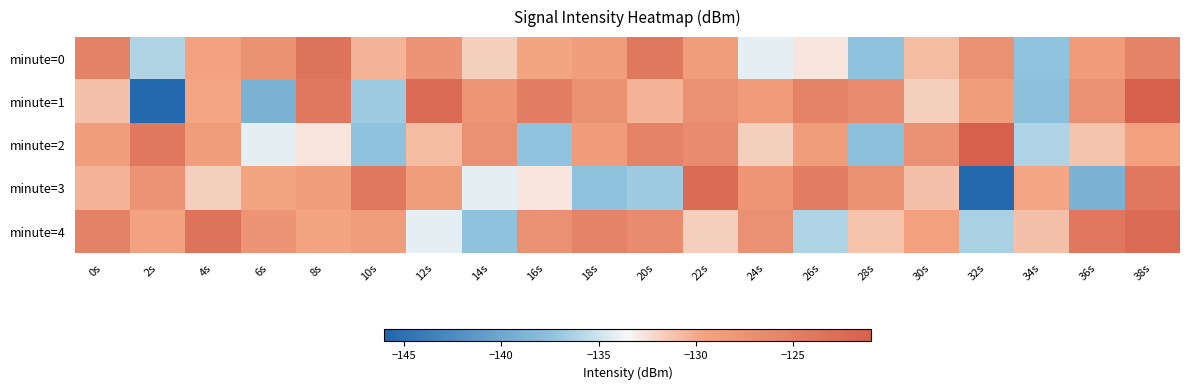

Reading right to left, extract all data points from this chart.

minute=0: 38s=-125.6	36s=-128.7	34s=-137.4	32s=-127.3	30s=-130.8	28s=-137.4	26s=-132.6	24s=-134.1	22s=-128.9	20s=-124.1	18s=-128.9	16s=-129.7	14s=-131.7	12s=-127.7	10s=-130.5	8s=-123.5	6s=-127.4	4s=-129.5	2s=-136.1	0s=-125.4
minute=1: 38s=-121.0	36s=-127.3	34s=-137.6	32s=-128.8	30s=-131.6	28s=-126.5	26s=-125.6	24s=-128.7	22s=-127.3	20s=-130.5	18s=-127.4	16s=-124.9	14s=-127.8	12s=-122.5	10s=-136.8	8s=-123.9	6s=-139.0	4s=-129.9	2s=-145.6	0s=-131.0
minute=2: 38s=-129.3	36s=-131.1	34s=-136.2	32s=-121.0	30s=-127.3	28s=-137.6	26s=-128.8	24s=-131.6	22s=-126.5	20s=-125.6	18s=-128.7	16s=-137.4	14s=-127.3	12s=-130.8	10s=-137.4	8s=-132.6	6s=-134.1	4s=-128.9	2s=-124.1	0s=-128.9
minute=3: 38s=-123.9	36s=-139.0	34s=-129.9	32s=-145.6	30s=-131.0	28s=-127.4	26s=-124.9	24s=-127.8	22s=-122.5	20s=-136.8	18s=-137.4	16s=-132.6	14s=-134.1	12s=-128.9	10s=-124.1	8s=-128.9	6s=-129.7	4s=-131.7	2s=-127.7	0s=-130.5
minute=4: 38s=-122.5	36s=-123.9	34s=-131.0	32s=-136.4	30s=-129.3	28s=-131.1	26s=-136.2	24s=-127.3	22s=-131.6	20s=-126.5	18s=-125.6	16s=-127.3	14s=-137.4	12s=-134.1	10s=-128.9	8s=-129.7	6s=-127.7	4s=-123.5	2s=-129.5	0s=-125.4